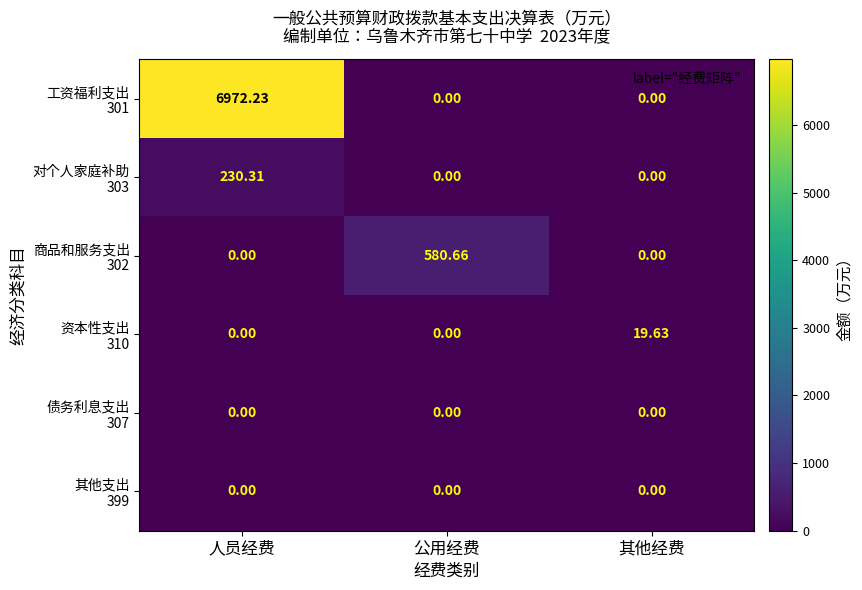

Which label corresponds to the largest value in the chart?

人员经费